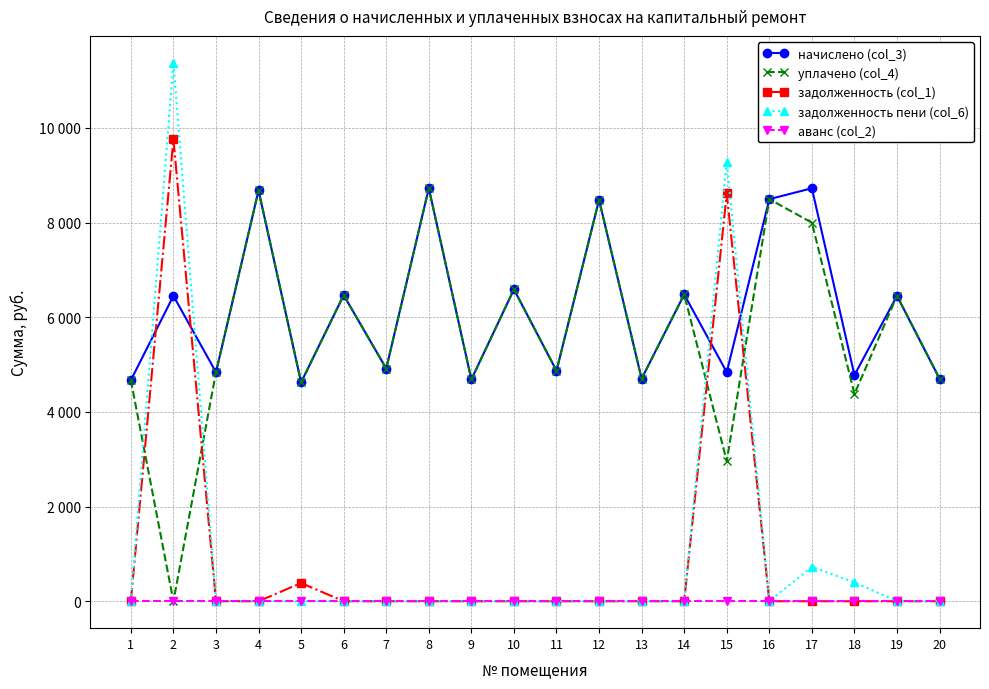

Does the chart have visible grid lines?

Yes